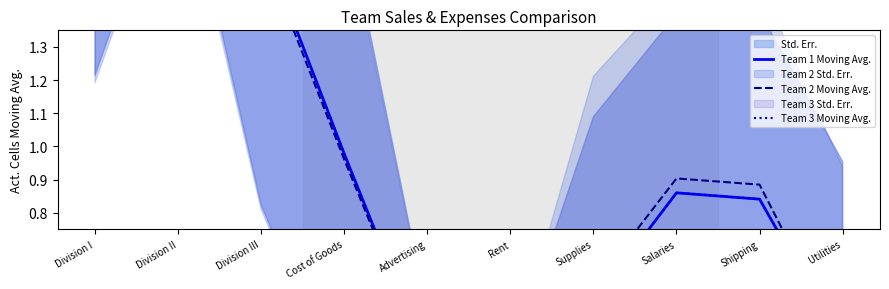

List the series in order of their peak value, lowest first.

Team 2 Moving Avg., Team 3 Moving Avg., Team 1 Moving Avg.